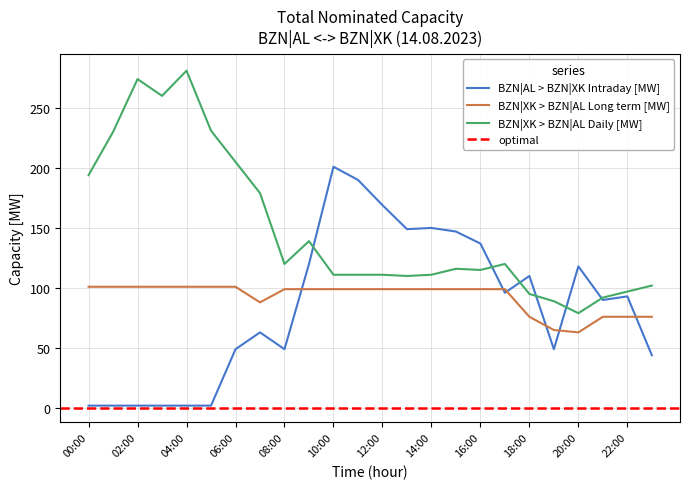

At how many categories does at least one series exceed 117?

19